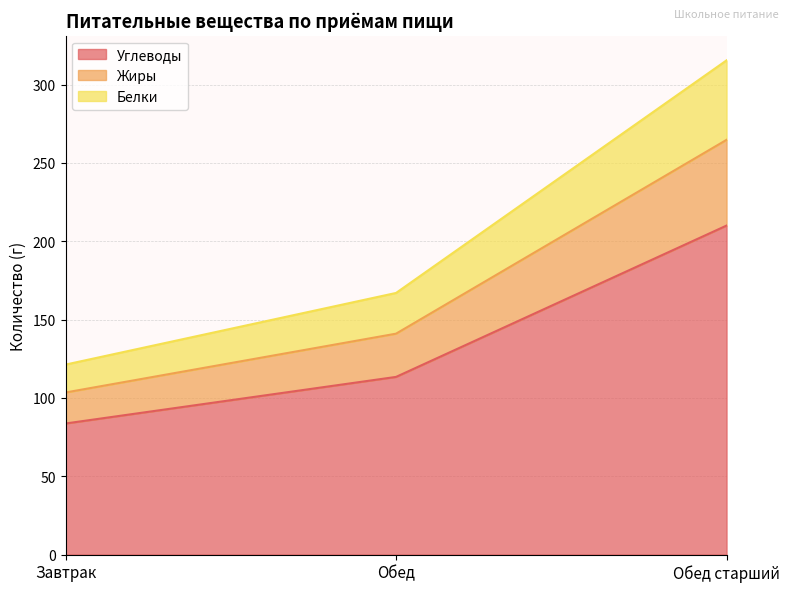

Count the number of data series in this chart.

3